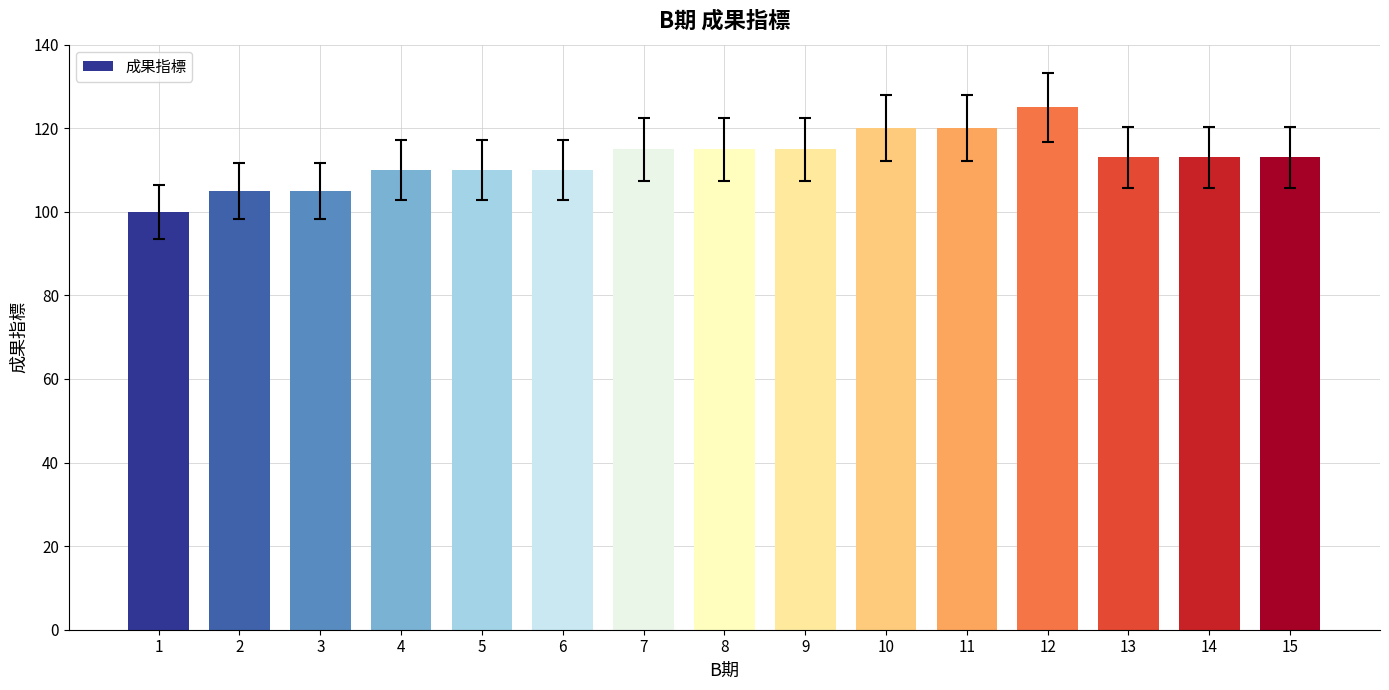

Reading left to right, what are all the values shown in this chart?

1=100	2=105	3=105	4=110	5=110	6=110	7=115	8=115	9=115	10=120	11=120	12=125	13=113	14=113	15=113